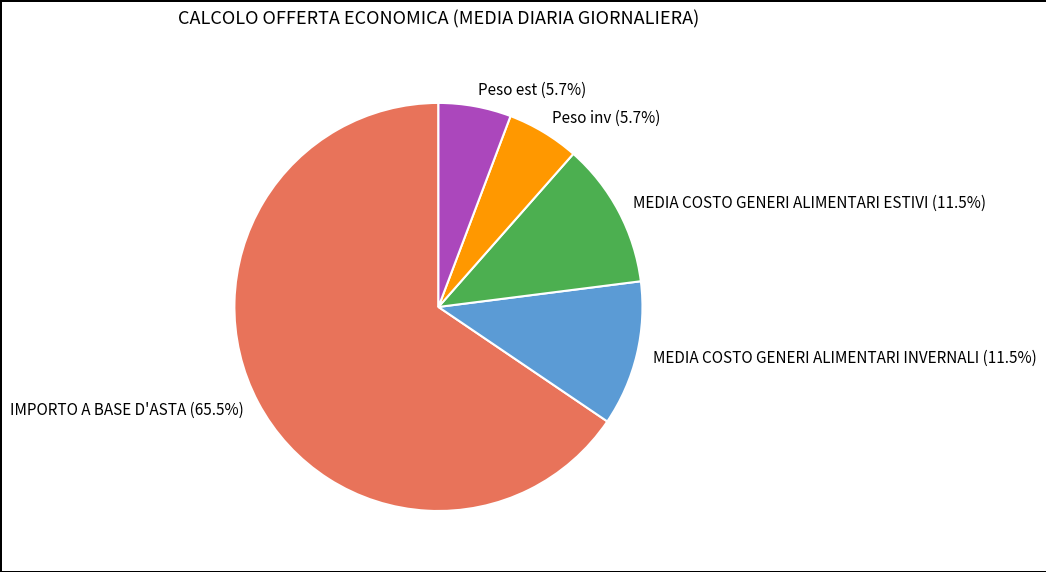

To the nearest percent, what is the difference between the largest and smallest slice percentages?

60%